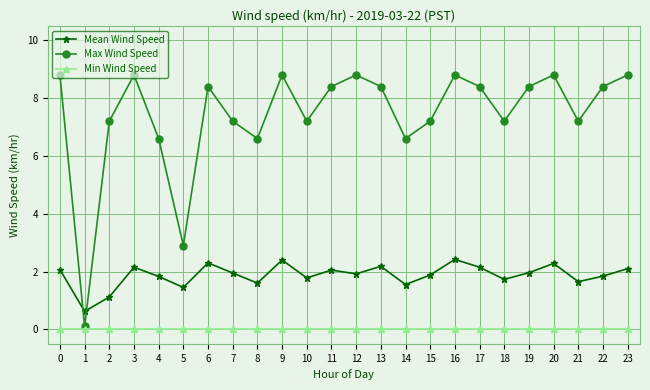

What are all the series names shown in the legend?

Mean Wind Speed, Max Wind Speed, Min Wind Speed